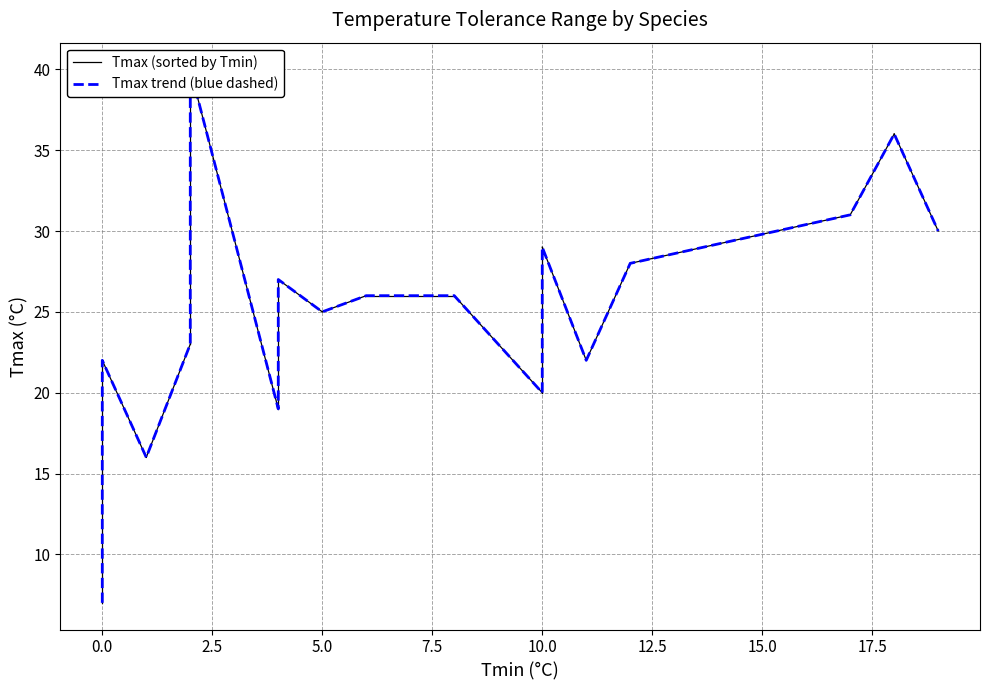

What is the smallest value displayed?

7